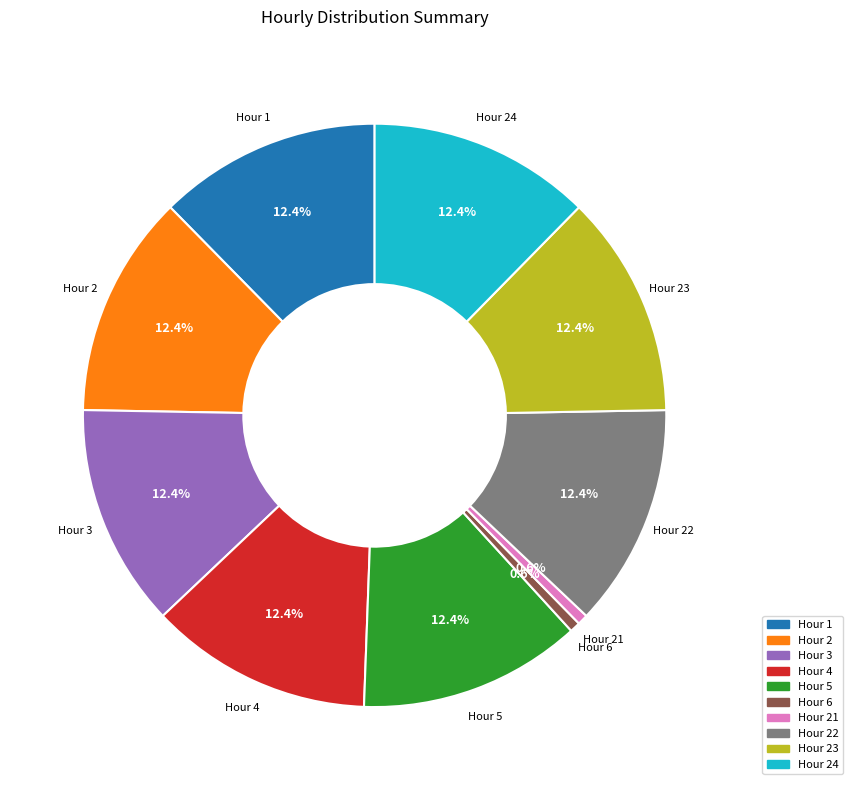

Does any single category account for the majority?

No